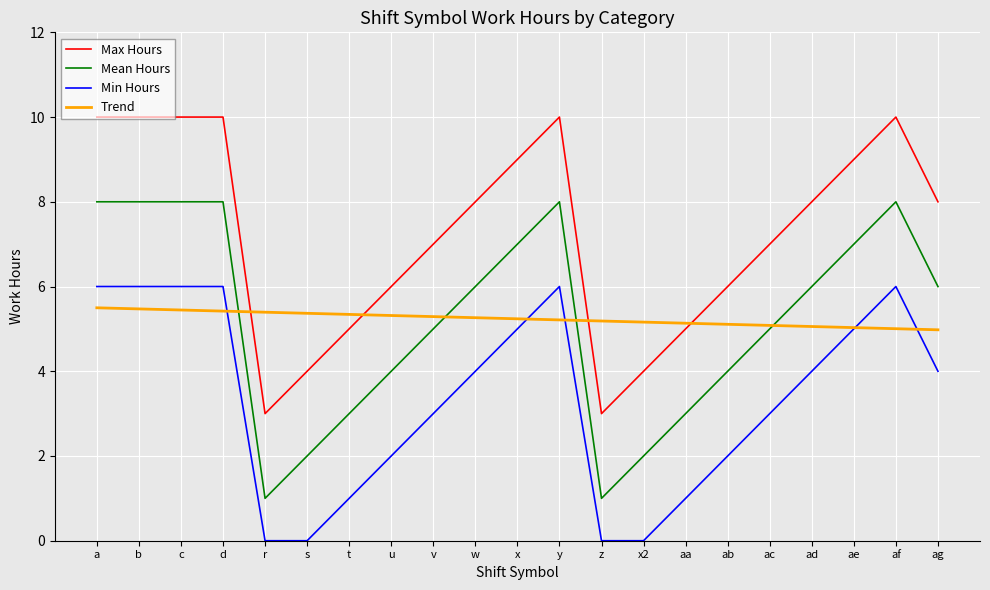

At how many categories does at least one series exceed 0?

21